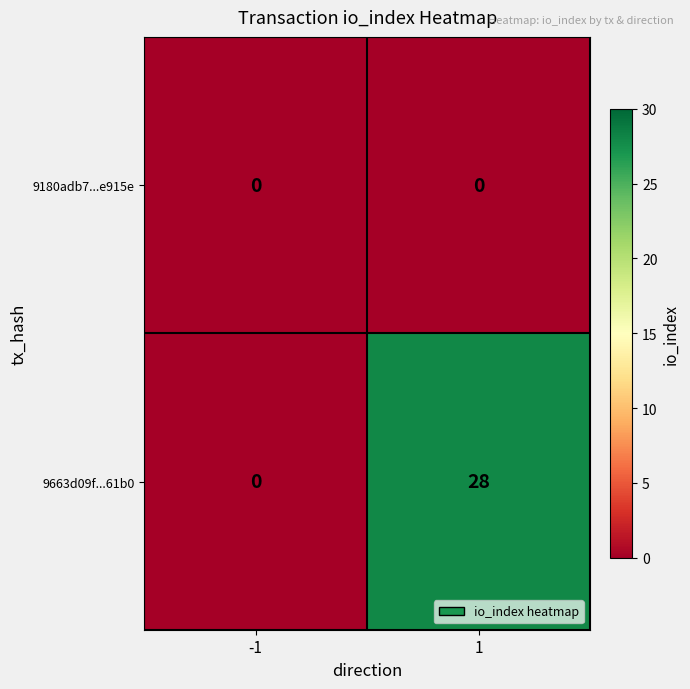

At 1, list the series in order from smallest to largest.

9180adb7...e915e, 9663d09f...61b0